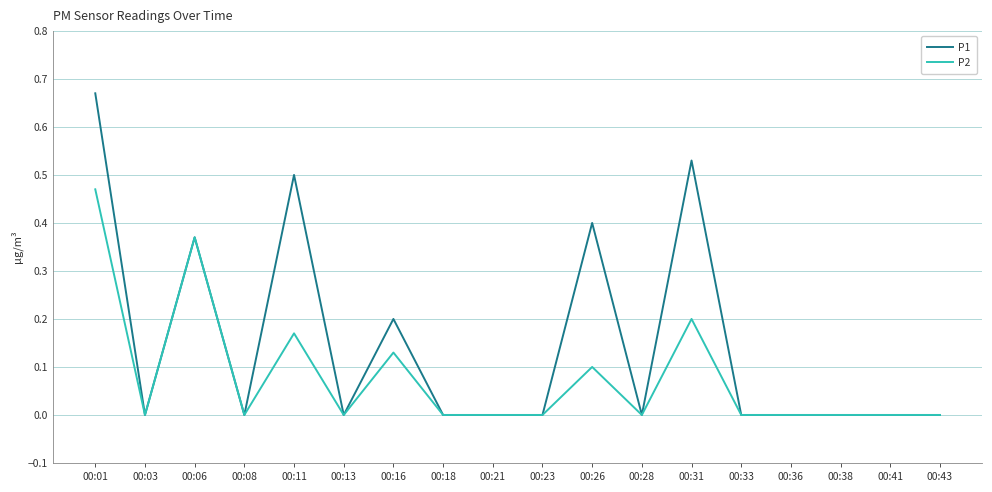

Which series has the largest total across all categories?

P1